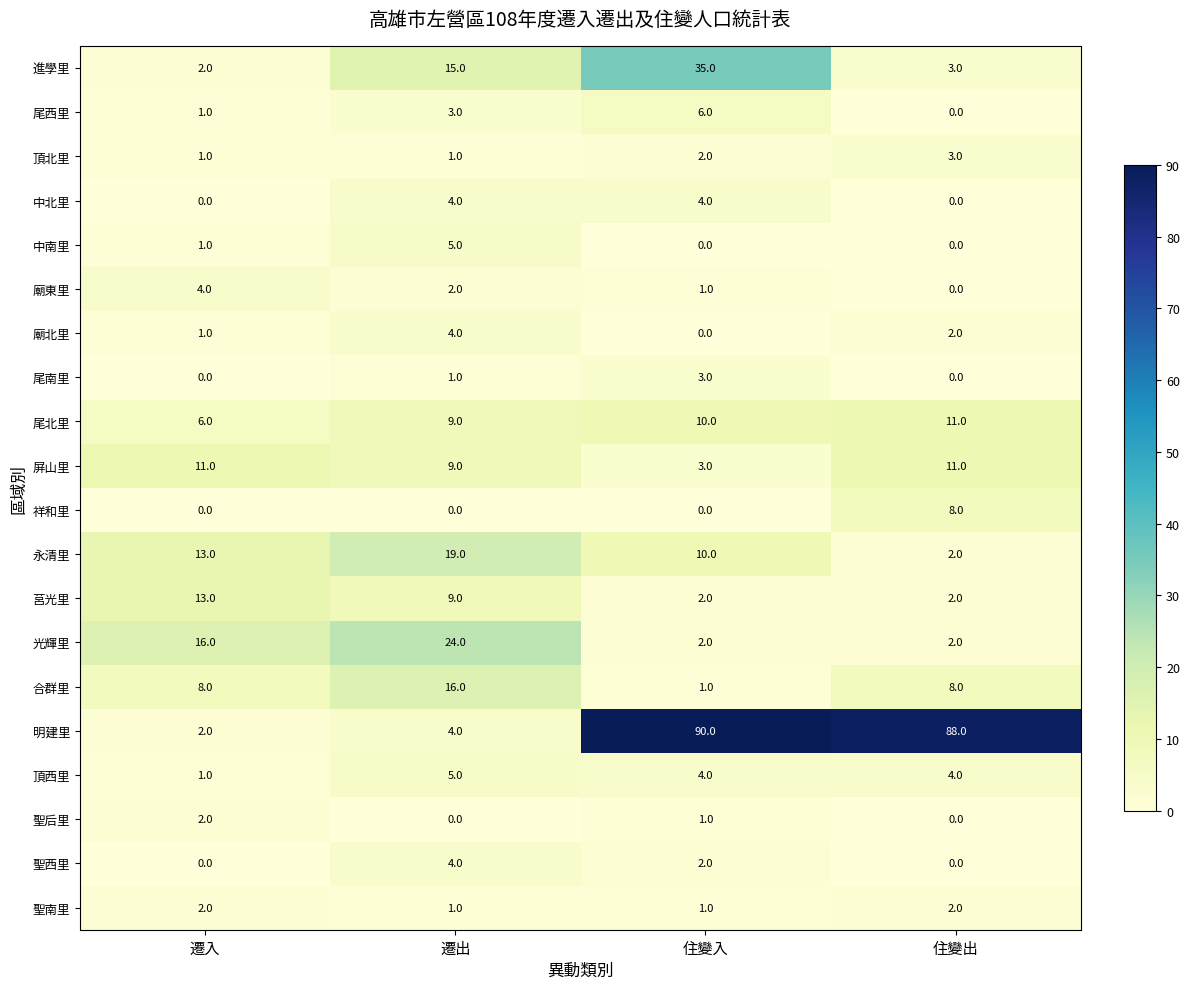

At how many categories does at least one series exceed 79?

2